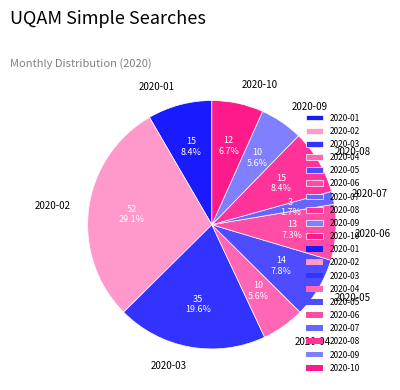

Which slice is the largest?

2020-02